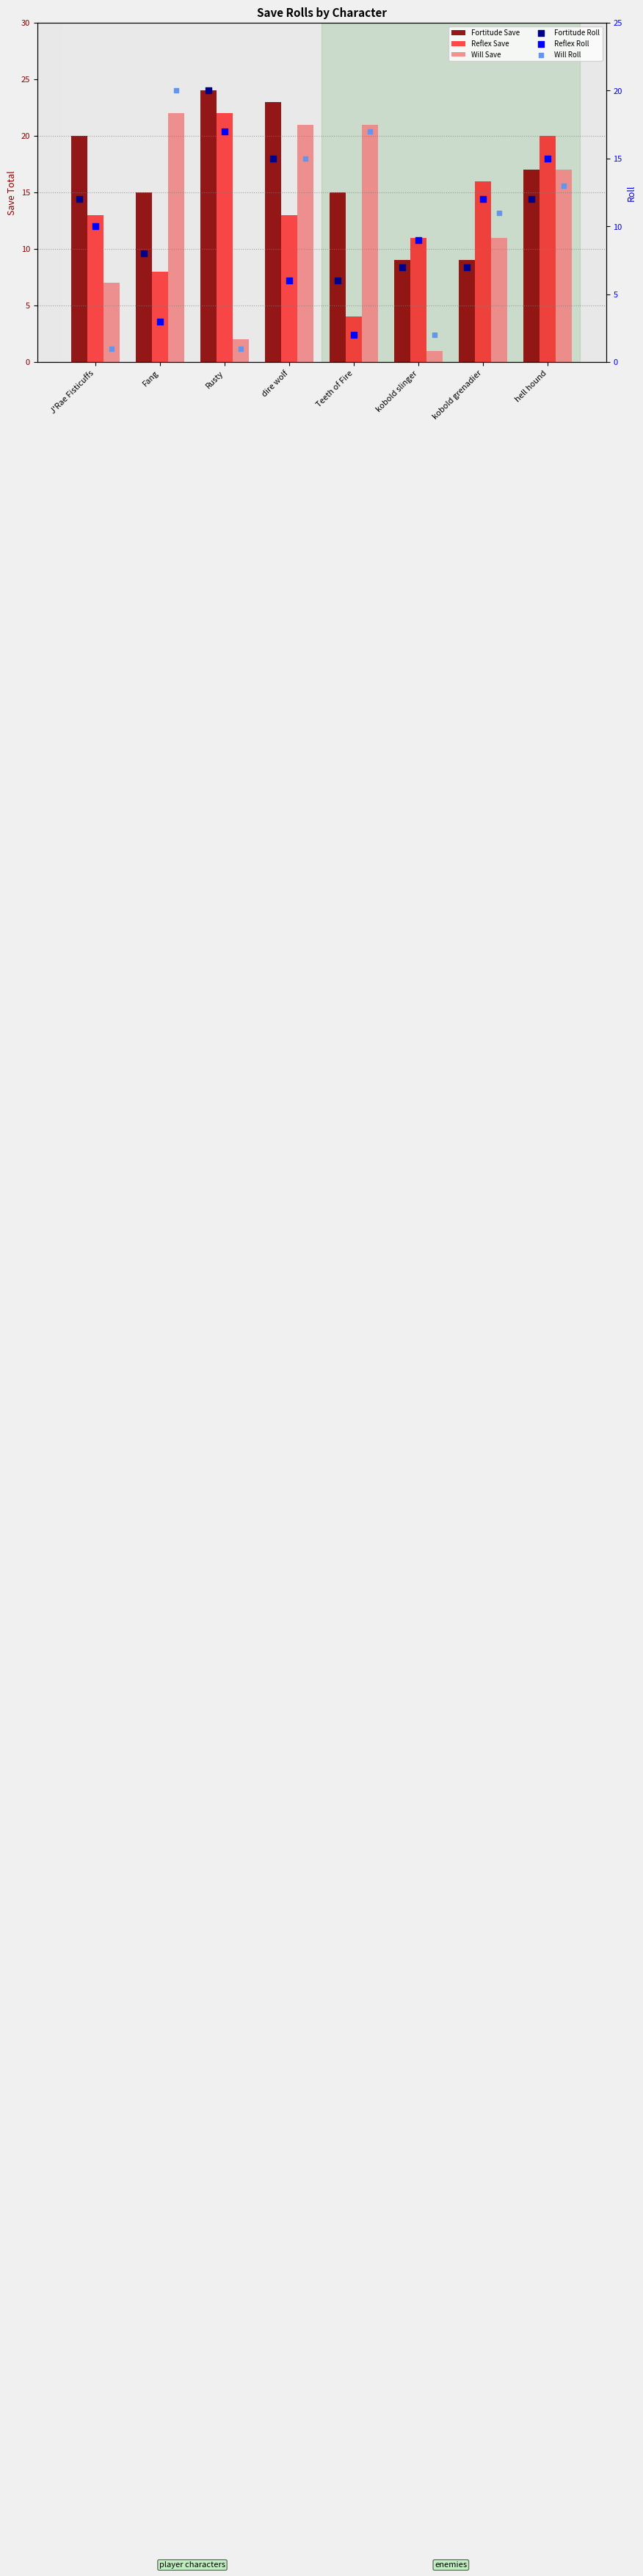

At which category is the sum across all series the highest?

hell hound